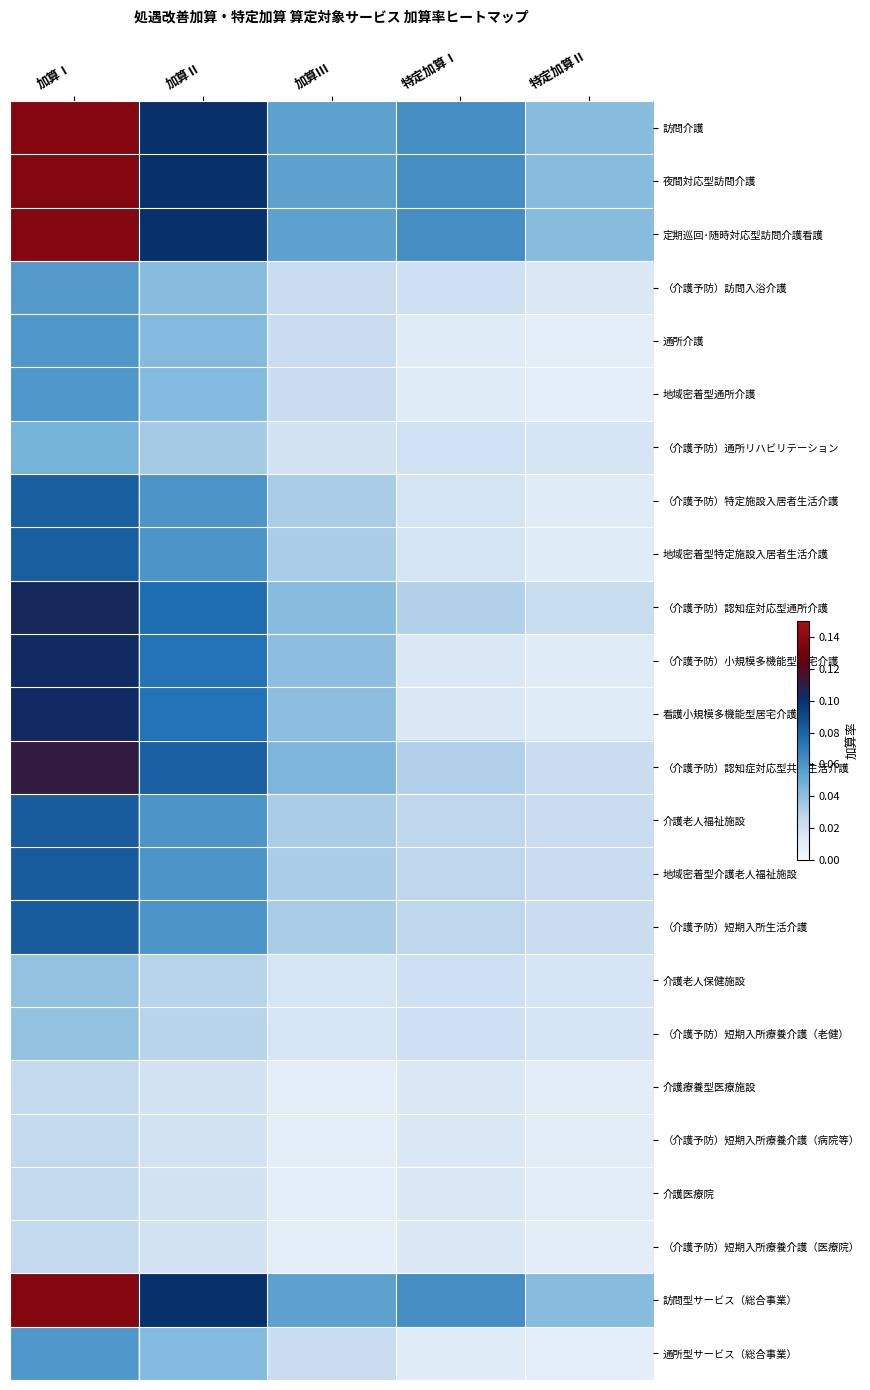

At which category is the sum across all series the highest?

加算Ⅰ